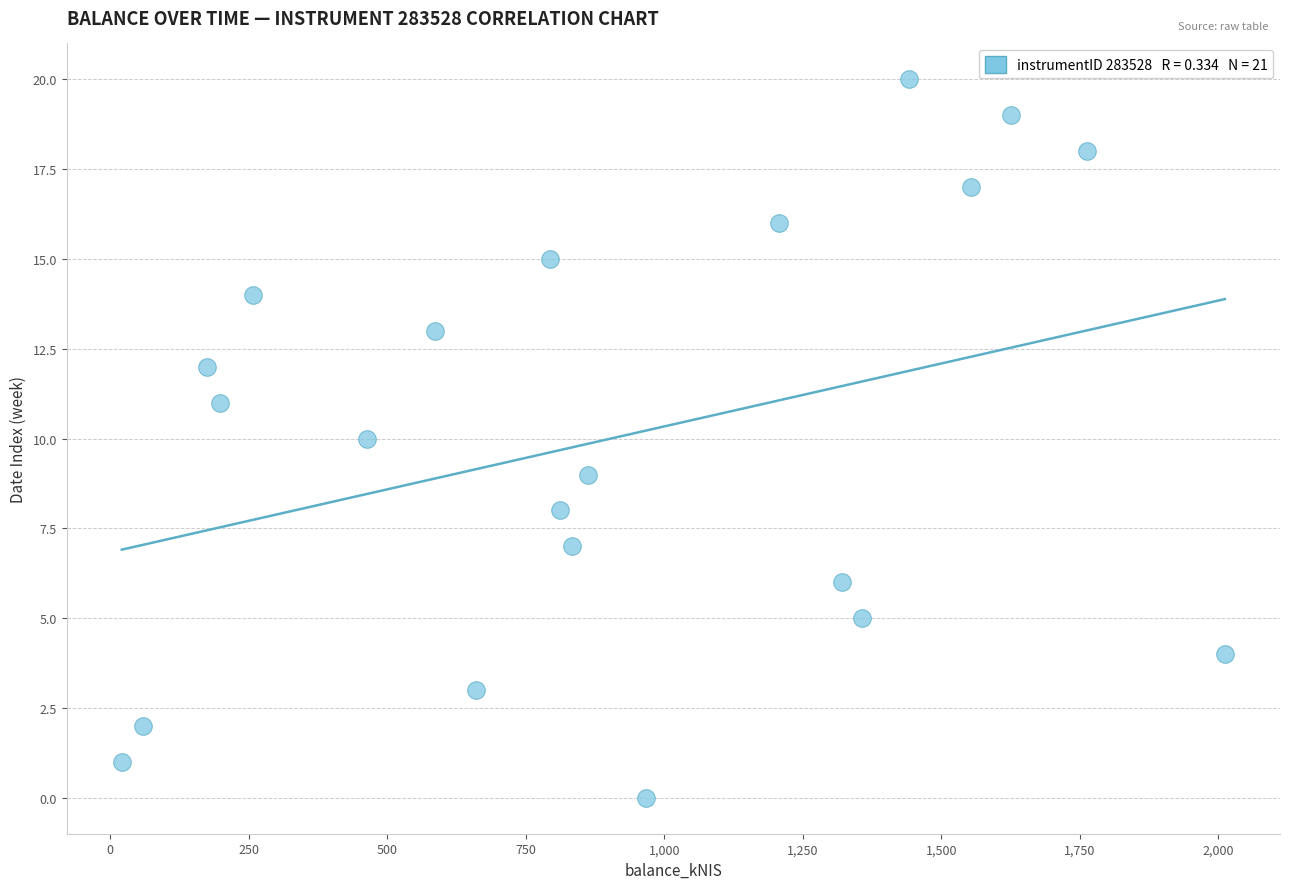

What is the range of Y values (max minus min)?

20